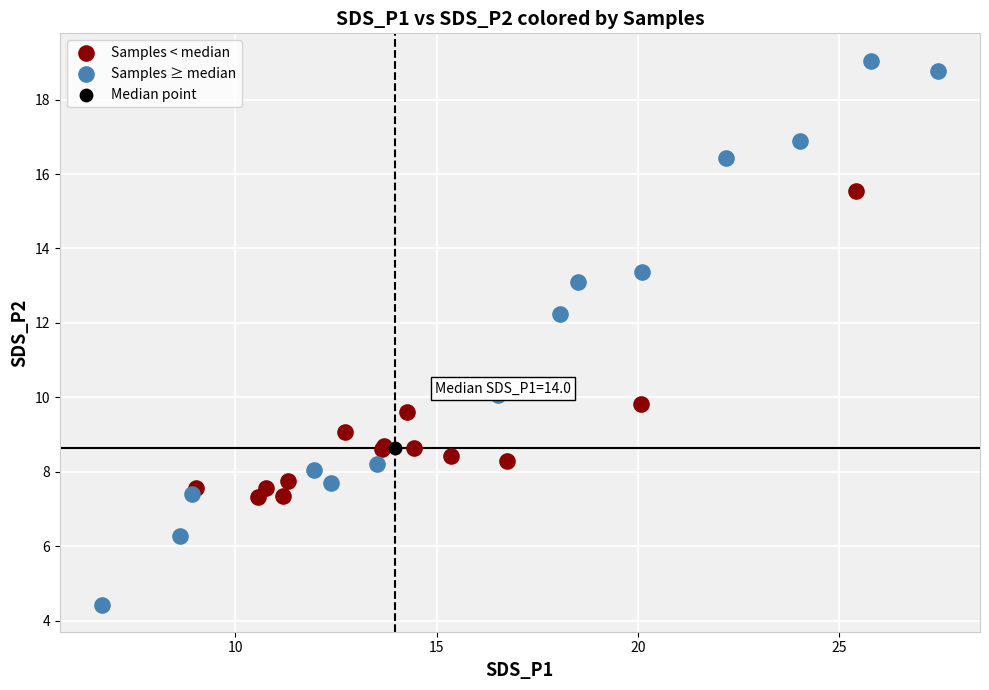

Which series reaches the minimum Y coordinate?

Samples ≥ median